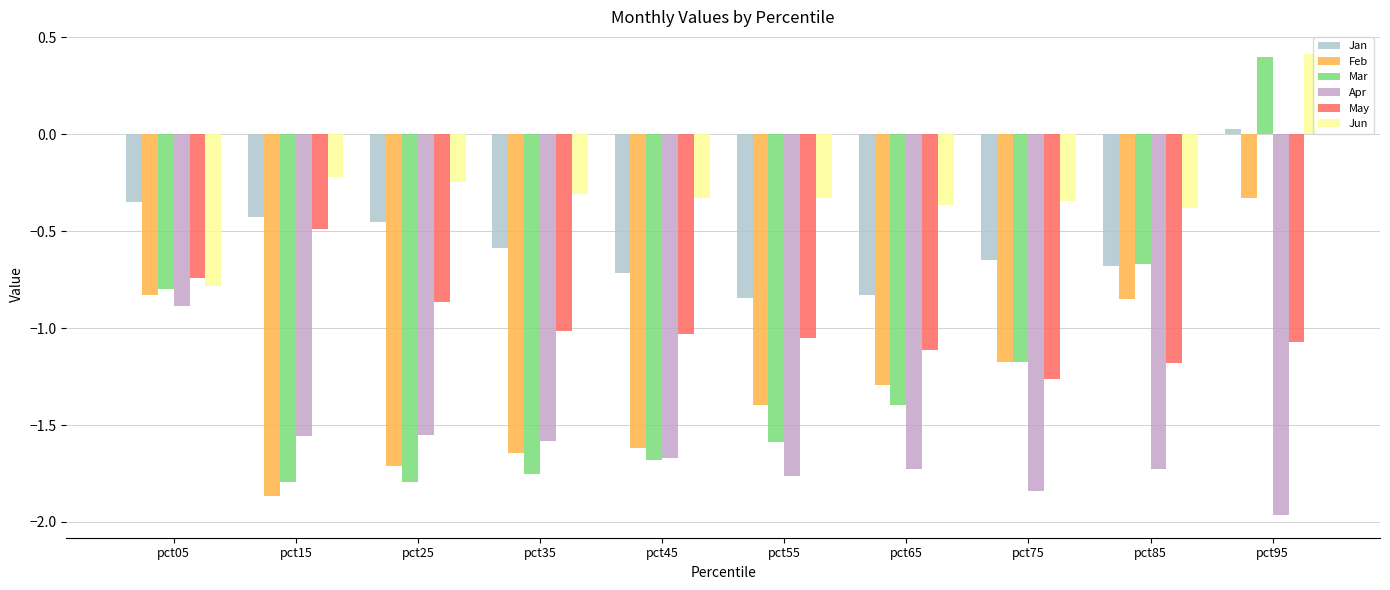

What is the spread (max minus min) of values at pct75?

1.5